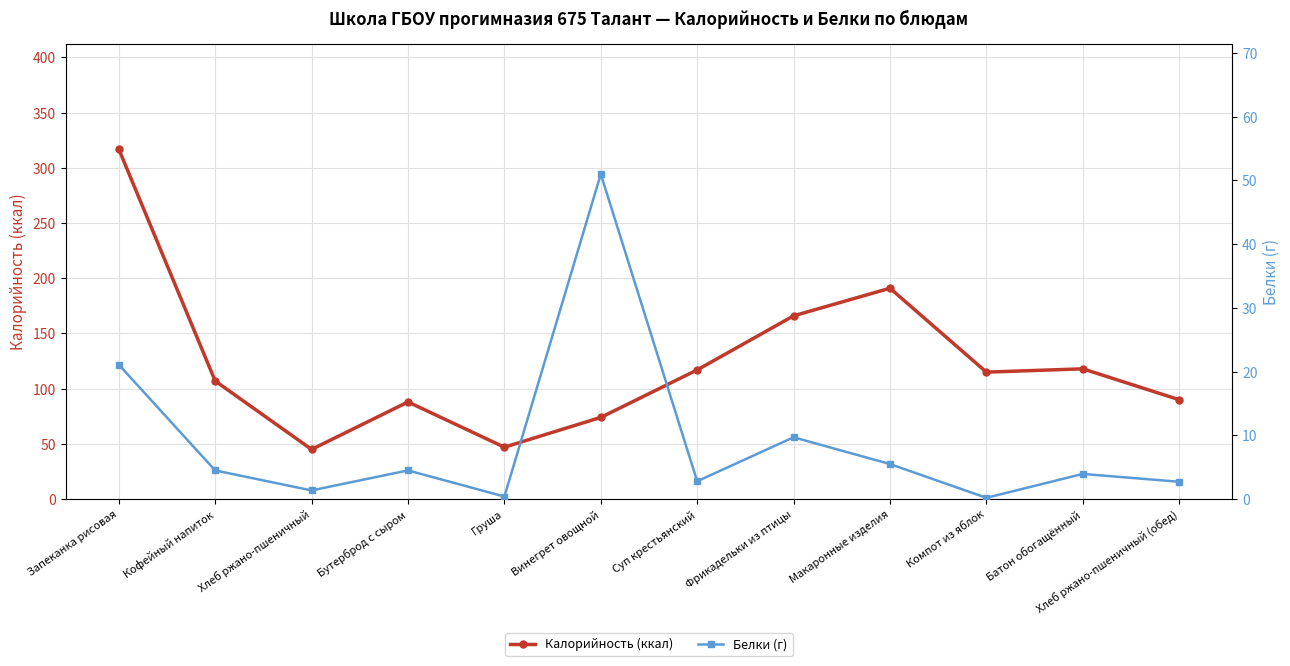

Which series changed the most between Хлеб ржано-пшеничный and Батон обогащённый?

Калорийность (ккал)